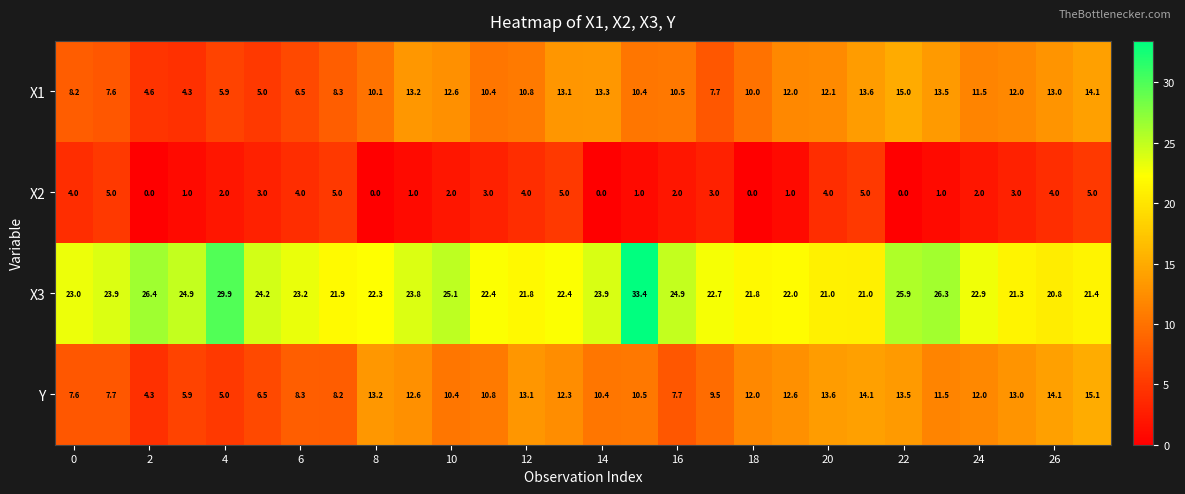

Rank the series by their maximum value, from highest to lowest.

X3, Y, X1, X2